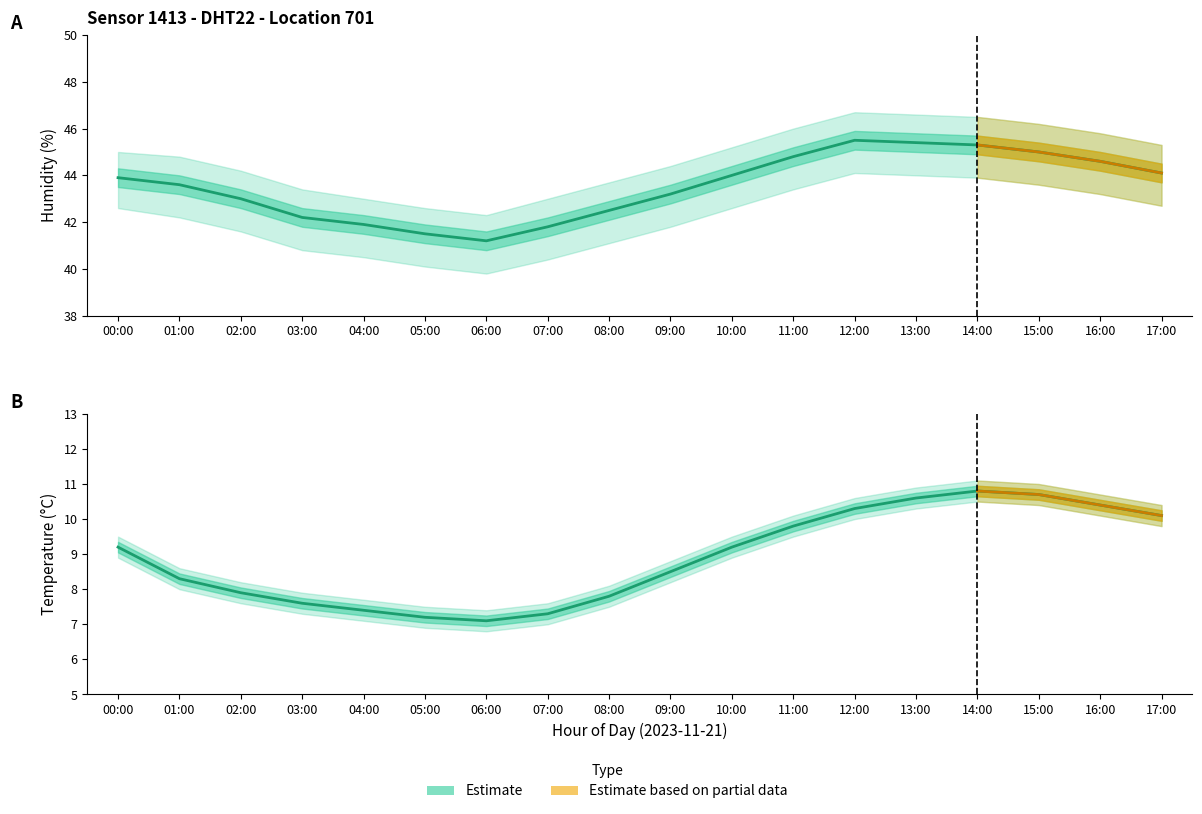

True or false: humidity has a value of 61.4 at 11:00.

False